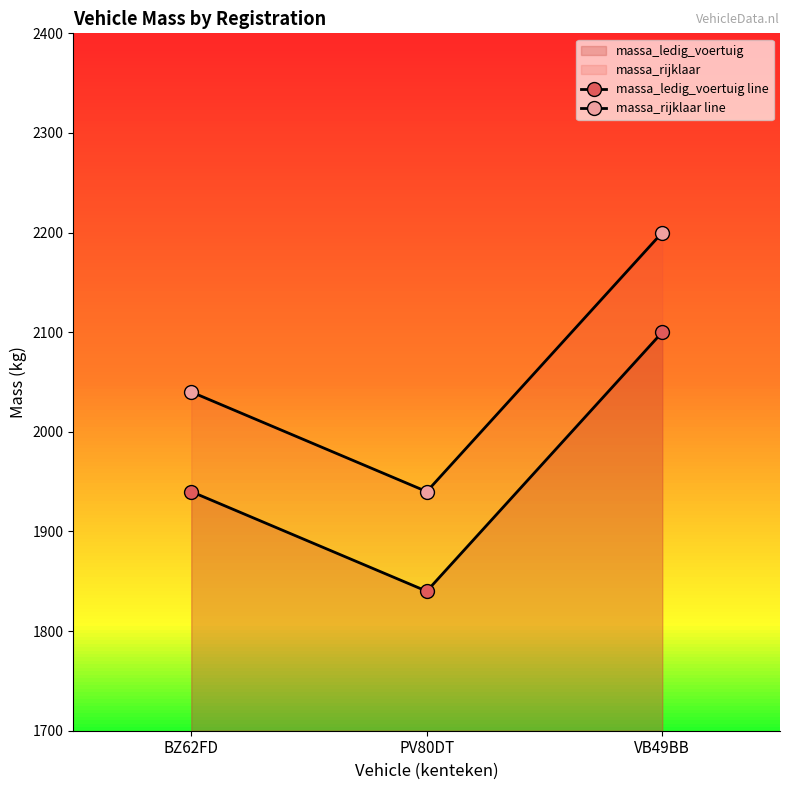

At which label does massa_rijklaar line reach its peak?

VB49BB